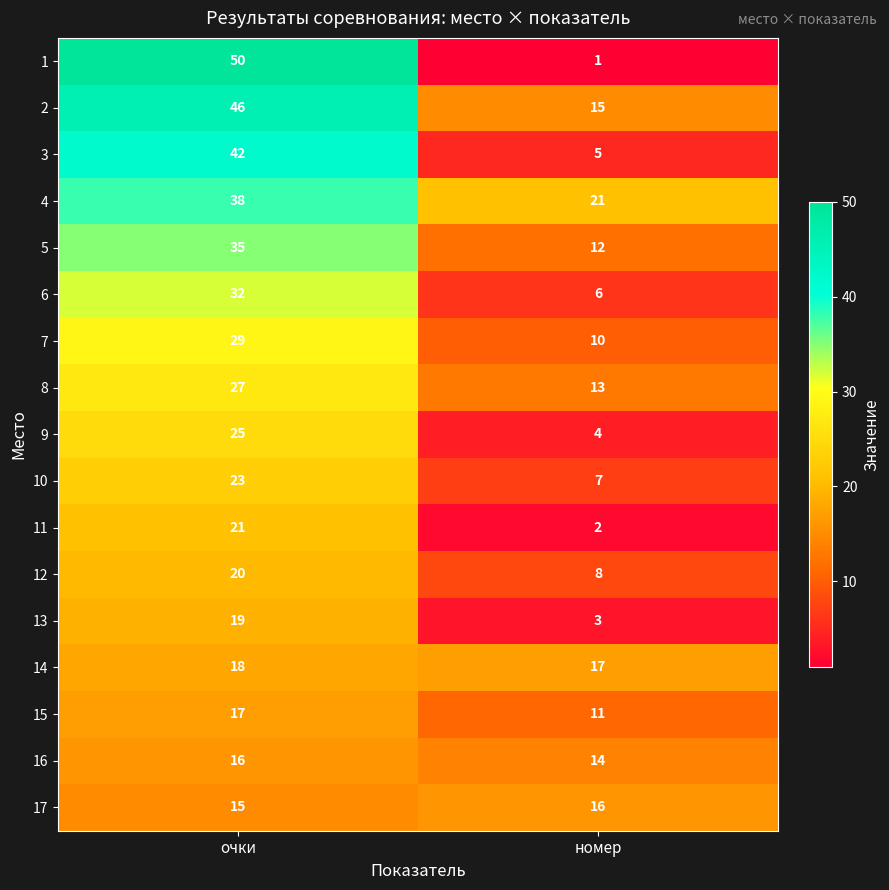

Is it true that 15 equals 11 at номер?

True